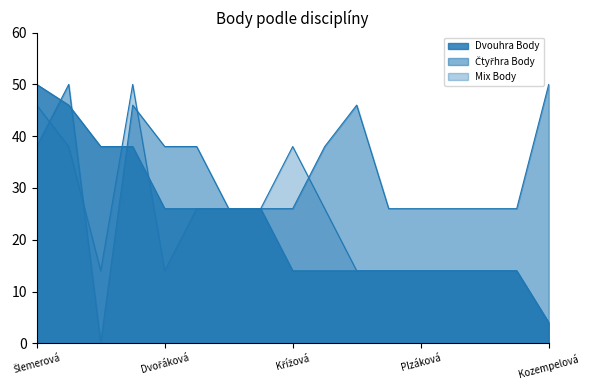

Where is the first local maximum for Čtyřhra Body?

Kohoutová